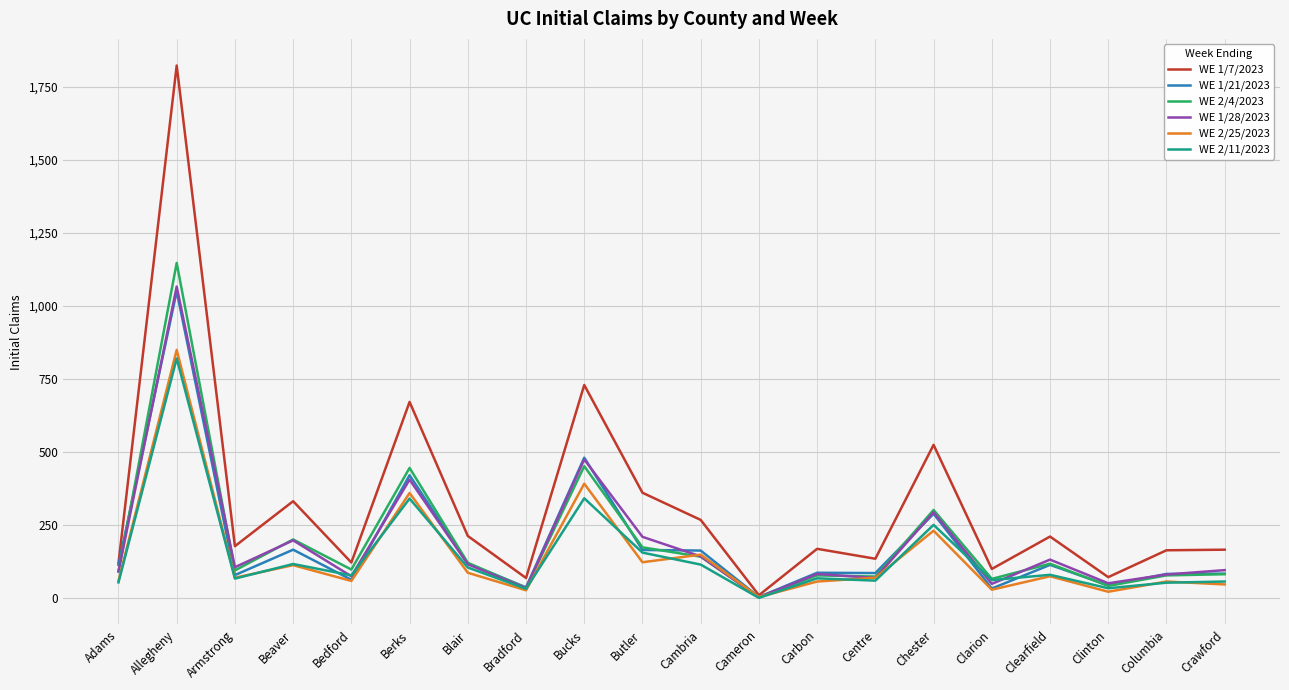

What is the maximum value for WE 2/25/2023?

850